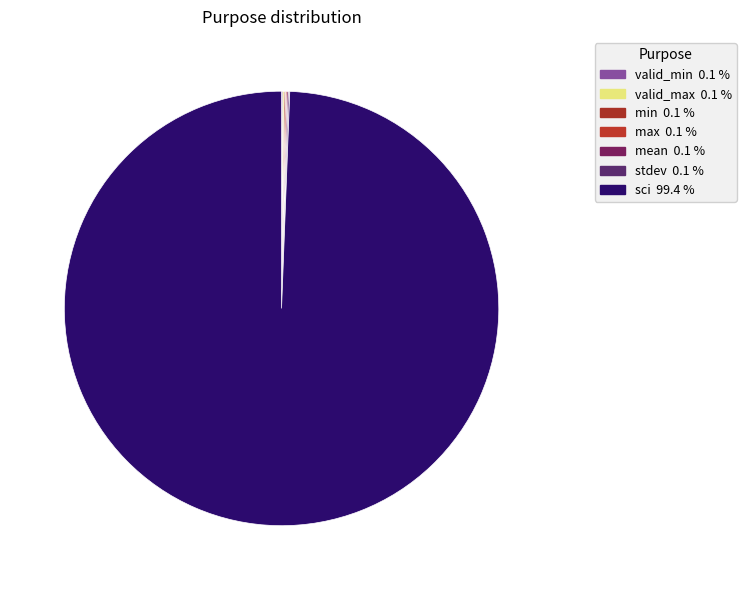

Do min and max together represent more than half of the pie?

No